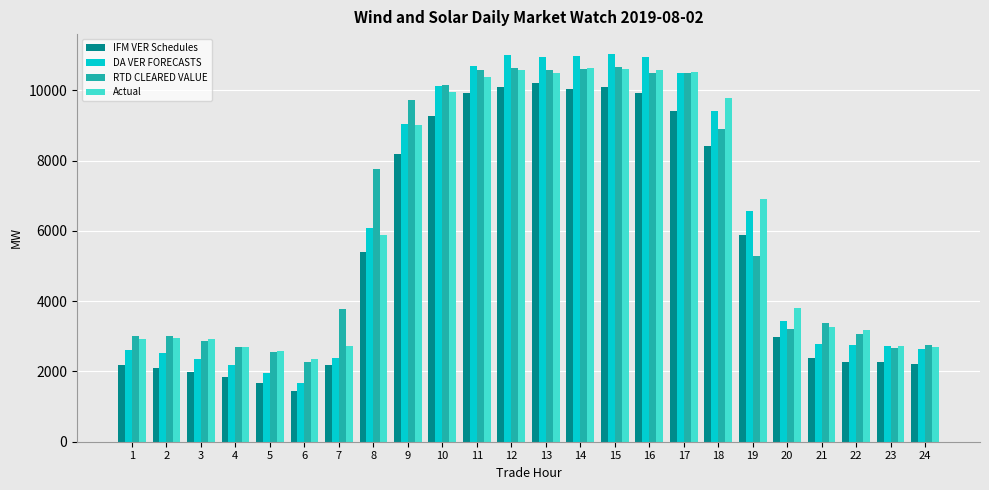

The value of DA VER FORECASTS at 11 is 10703.6. True or false?

True